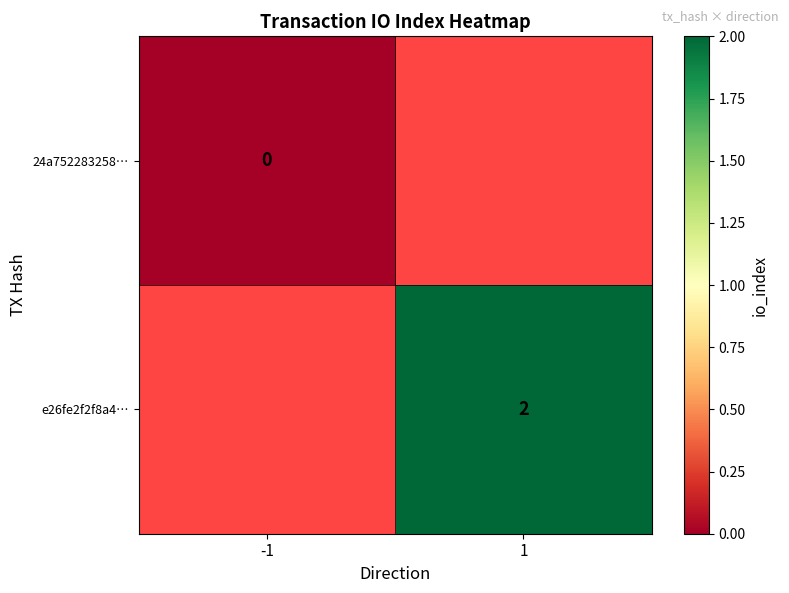

The value of e26fe2f2f8a4… at 1 is 1. True or false?

False